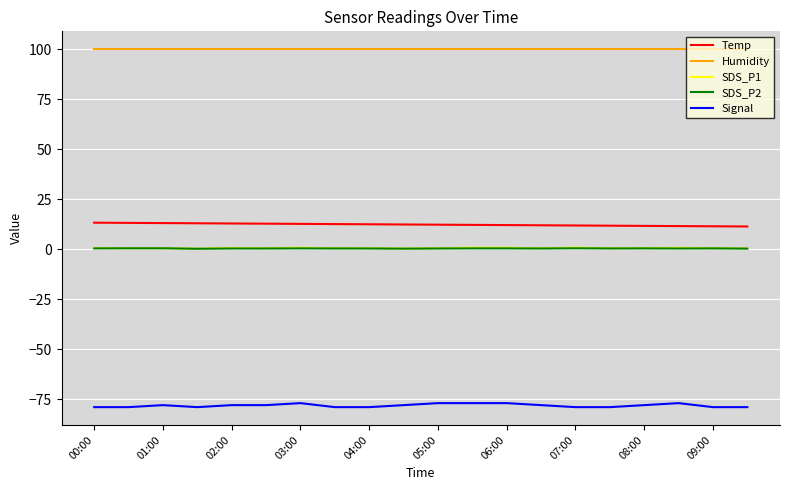

What is the sum of all SDS_P2 values?

6.4